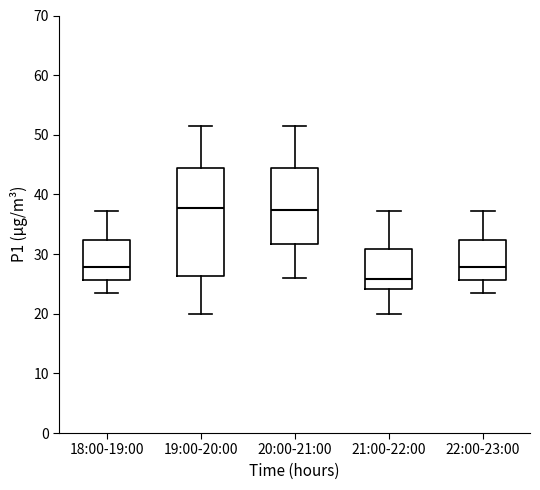

Where is the upper edge of the box for 21:00-22:00 on the y-axis? The values are not printed on the chart, so give them approximately, as read against the axis.

31